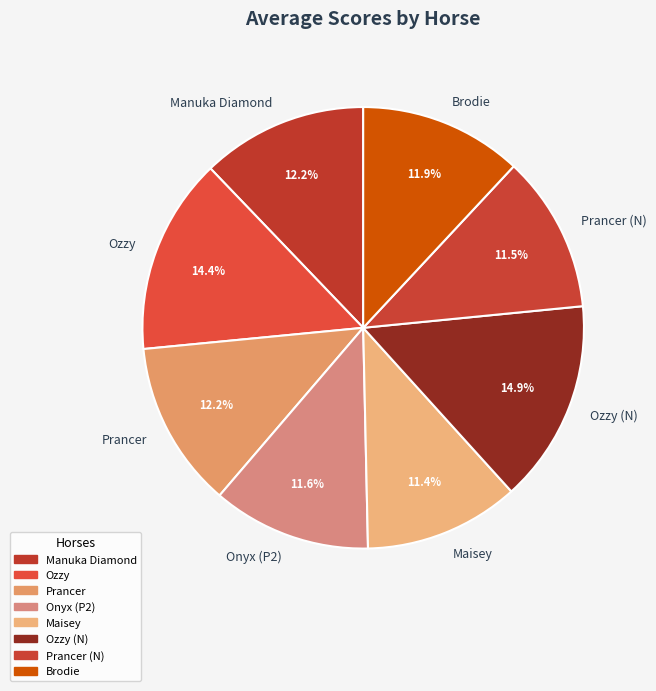

What portion of the pie excludes Prancer (N)?

88.5%